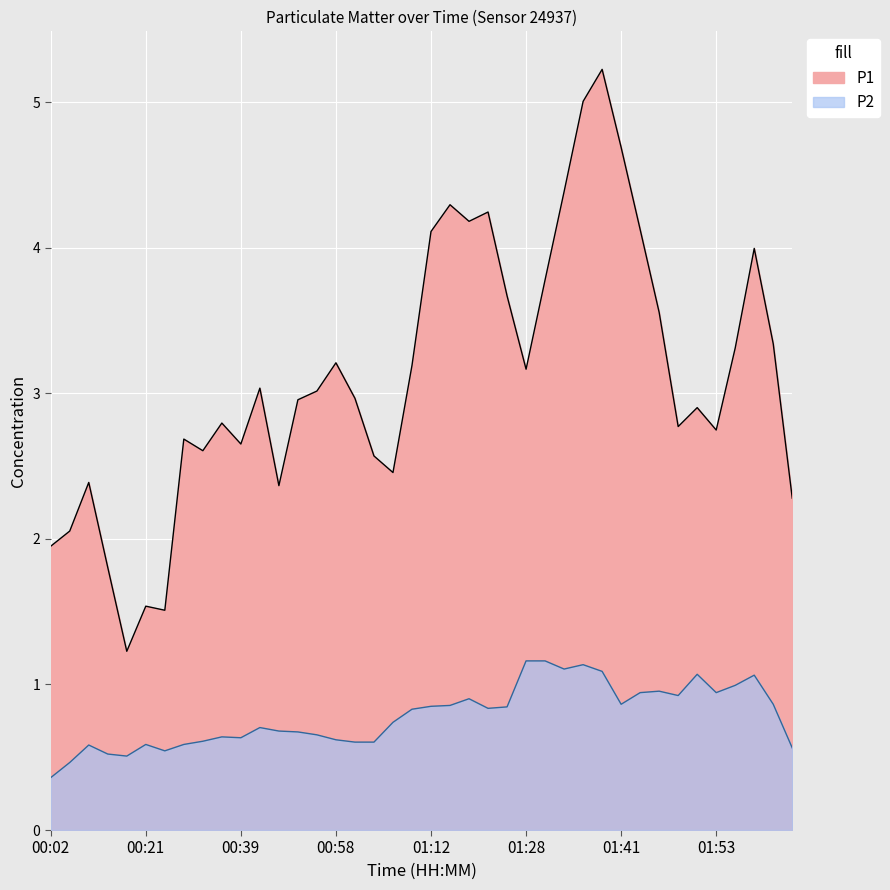

Which series changed the most between 01:12 and 01:53?

P1